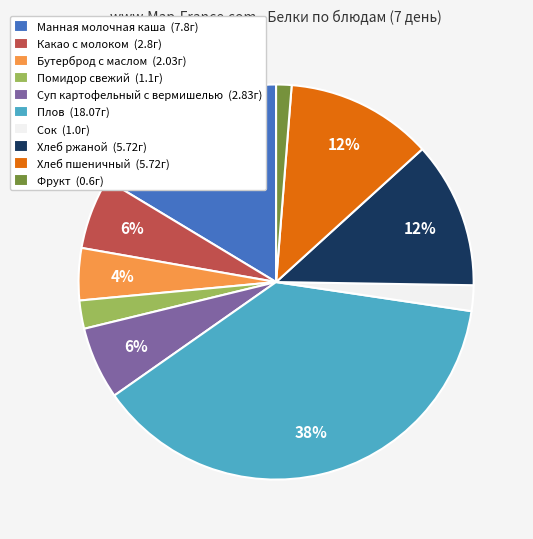

How many slices are in this pie chart?

10